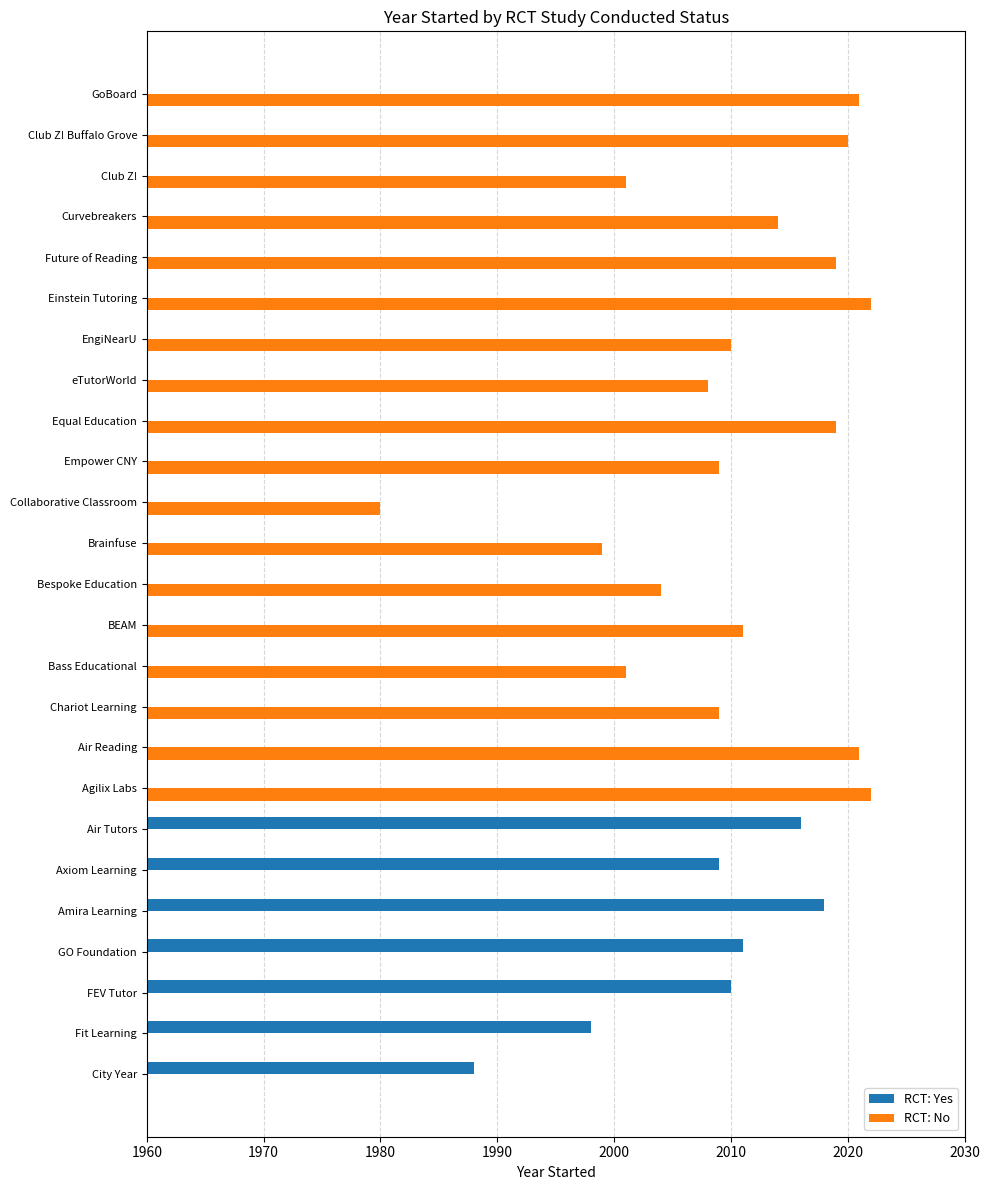

How many bars are there in each group?

2